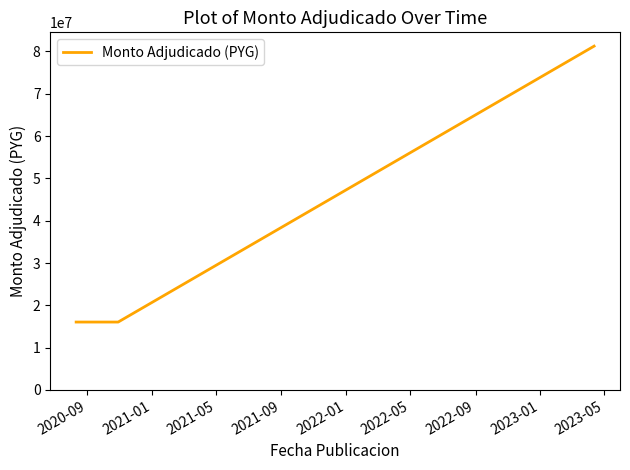

What is the smallest value displayed?

16050000